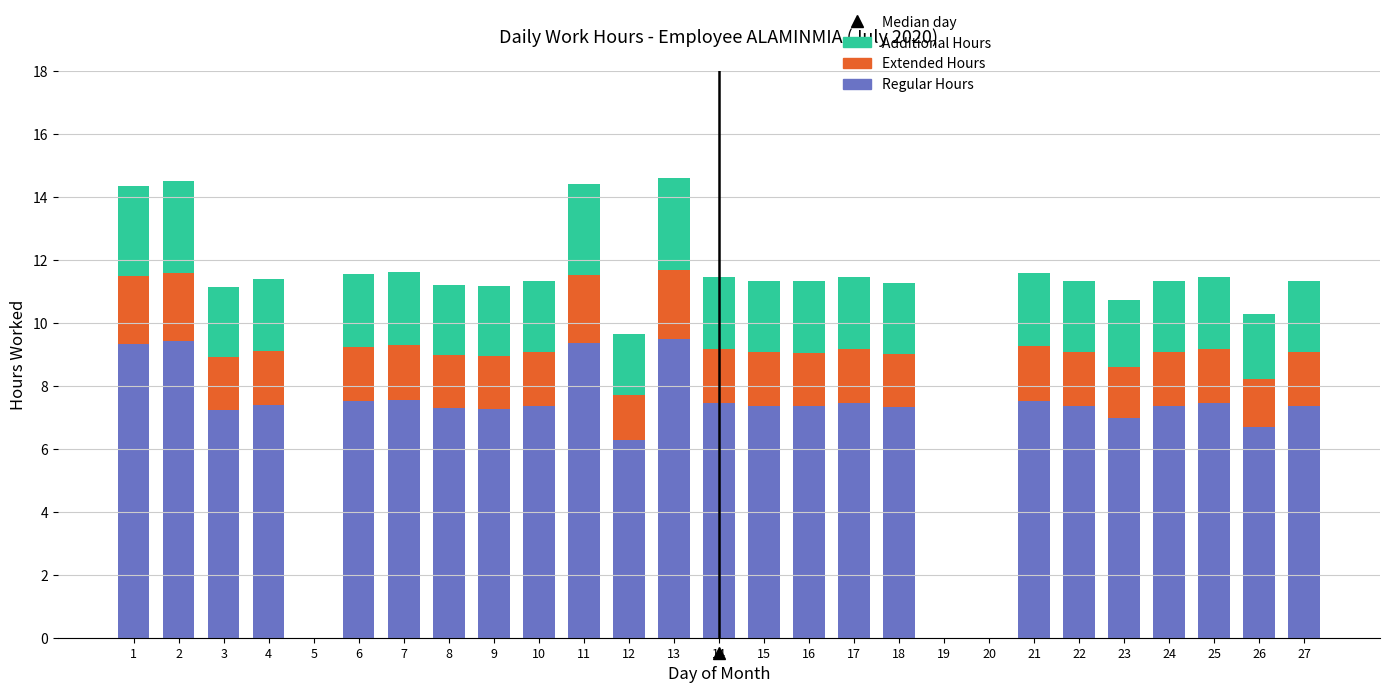

Count the number of categories in the chart.

27